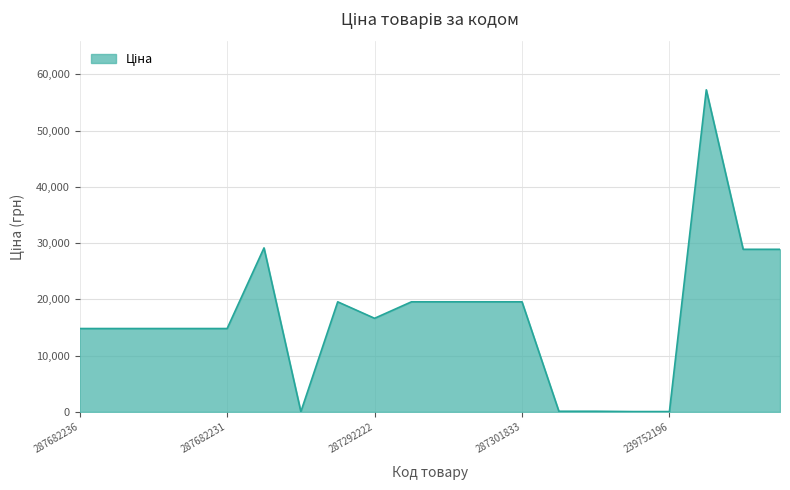

What is the difference between the maximum and minimum values?

57226.0